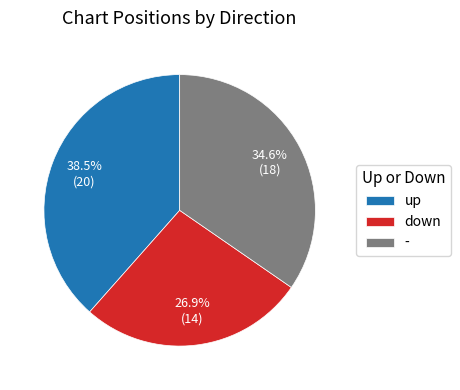

Does any single category account for the majority?

No